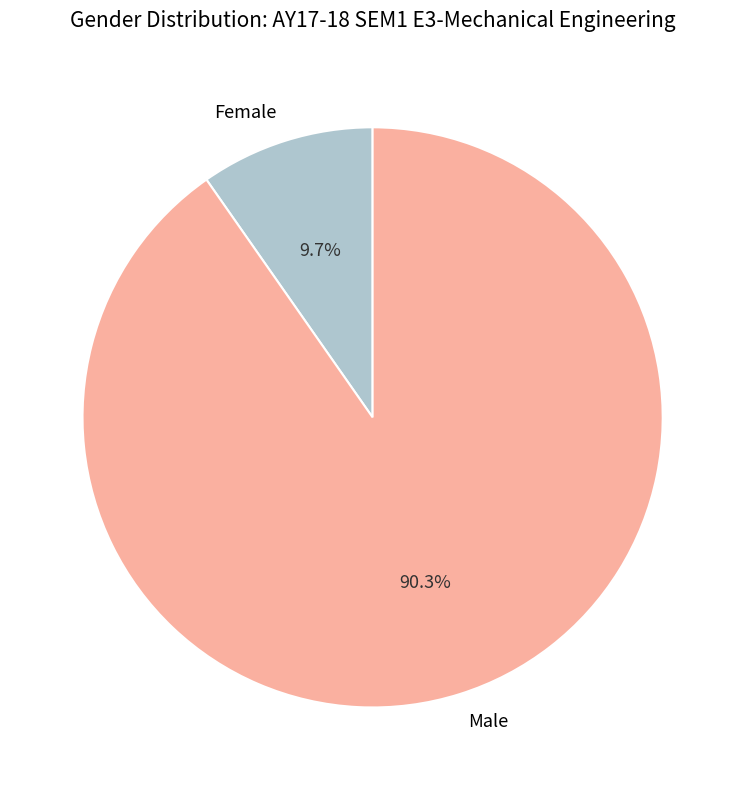

The Male slice represents 90% of the pie. True or false?

True